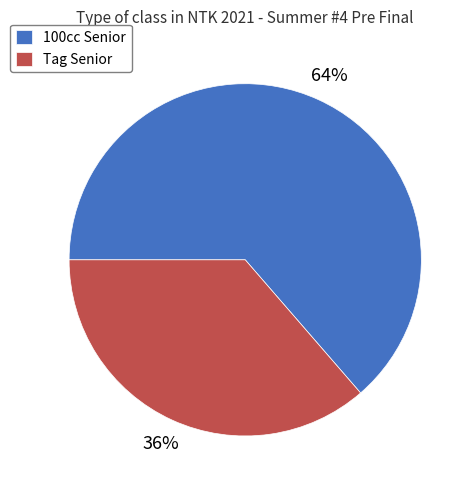

Which category has the smallest portion of the pie?

Tag Senior